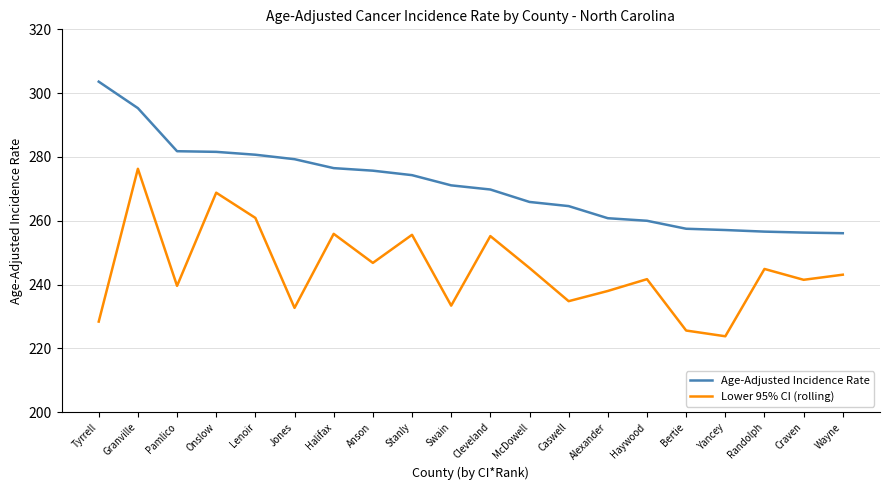

At Craven, list the series in order from largest to smallest.

Age-Adjusted Incidence Rate, Lower 95% CI (rolling)